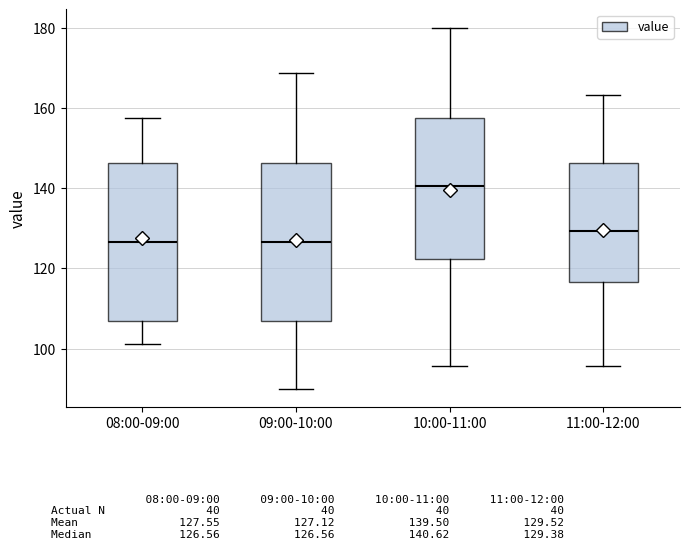

Where does the median line of the box for 09:00-10:00 sit on the y-axis? The values are not printed on the chart, so give them approximately, as read against the axis.

126